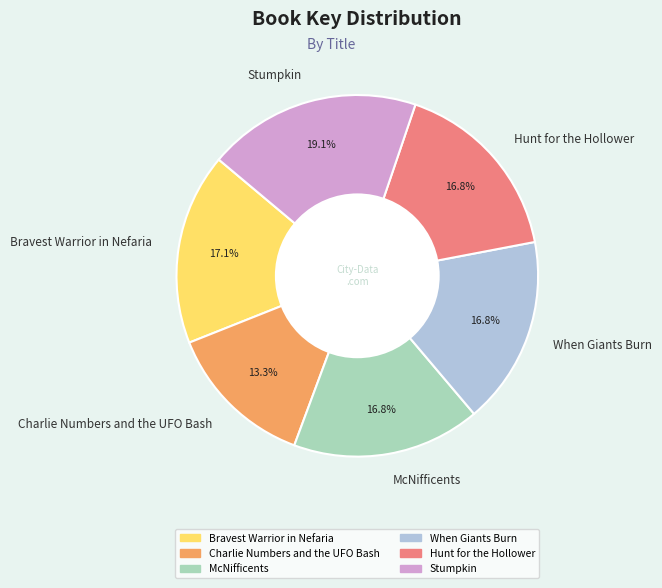

True or false: McNifficents accounts for 17% of the total.

True